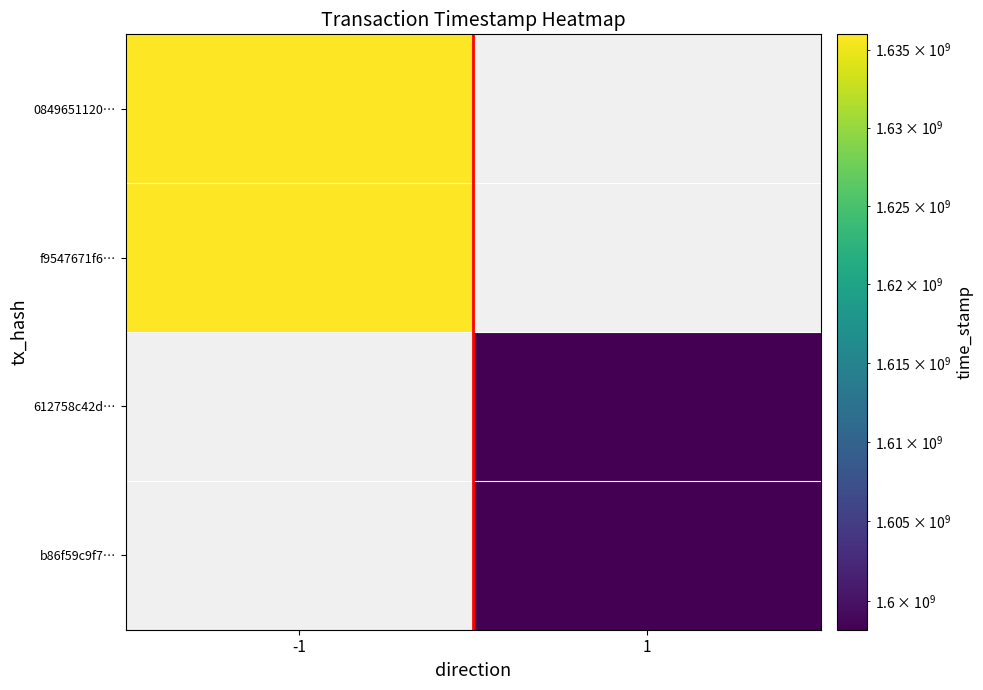

List the series in order of their peak value, highest first.

0849651120…, f9547671f6…, 612758c42d…, b86f59c9f7…